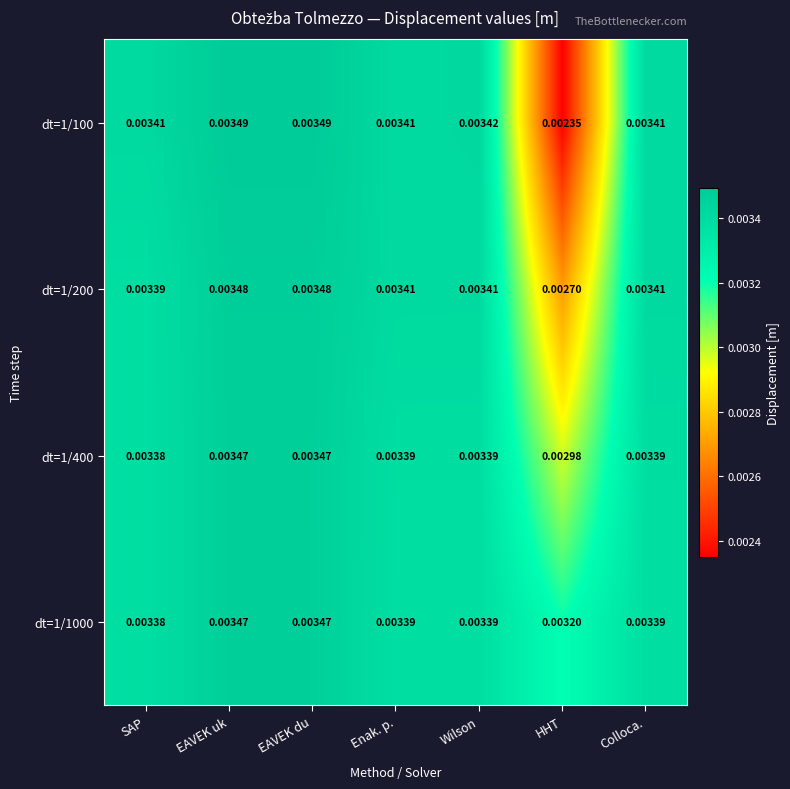

Is the value of dt=1/100 at SAP greater than the value of dt=1/400 at EAVEK uk?

No